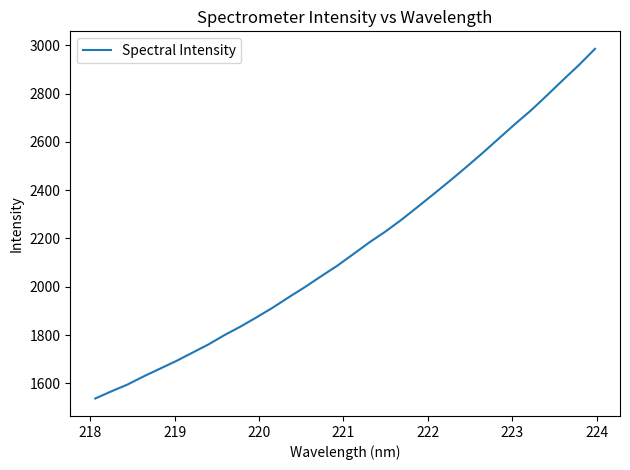

What is the minimum value shown in the chart?

1537.2